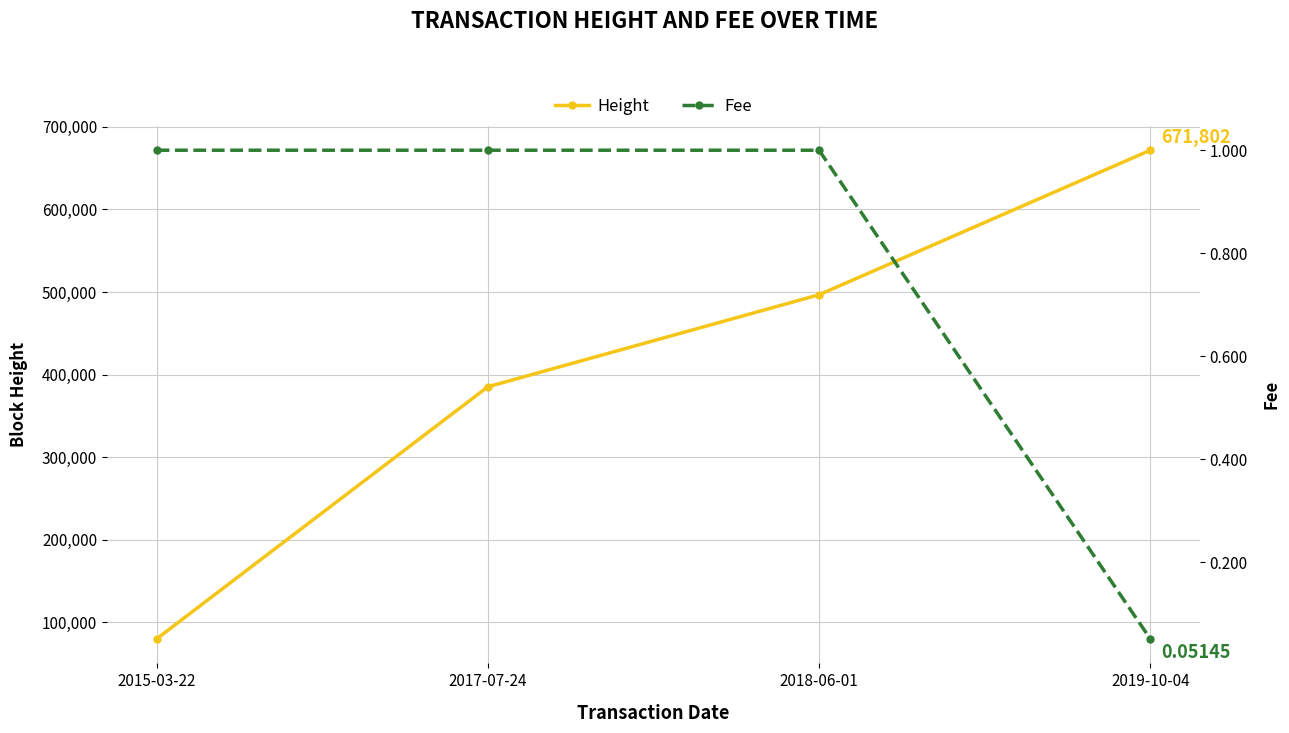

How many Fee values are between 1 and 2?

3